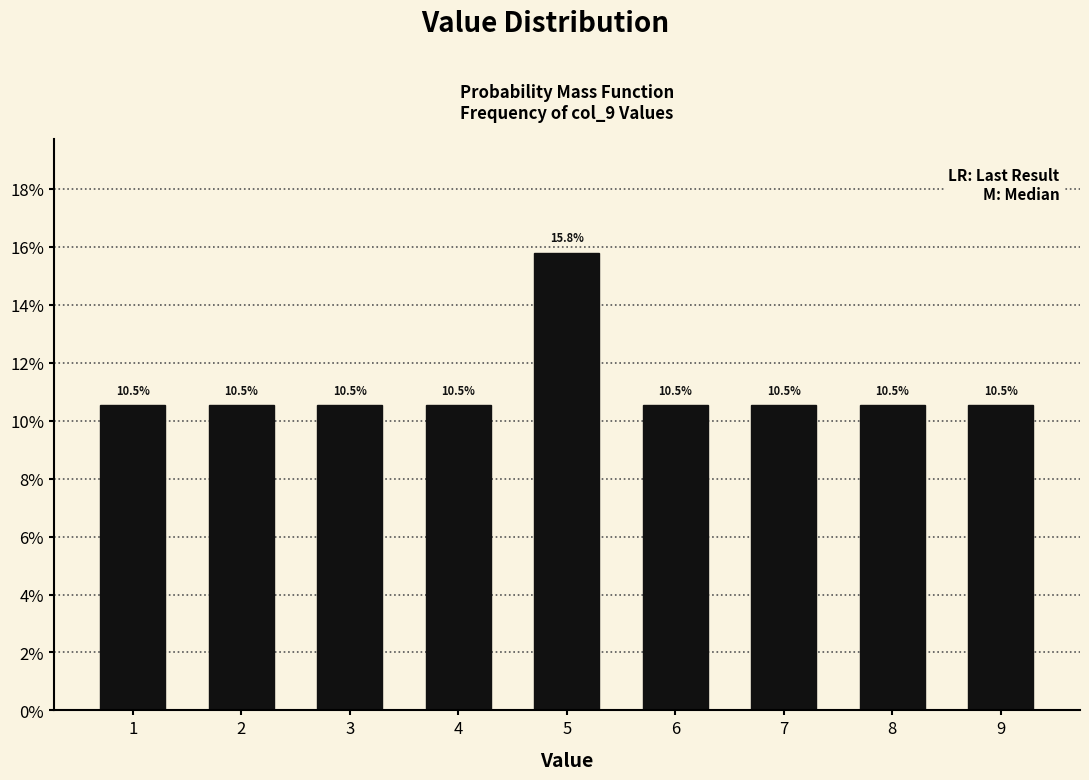

Reading left to right, transcribe all the data shown in this chart.

10.5	10.5	10.5	10.5	15.8	10.5	10.5	10.5	10.5